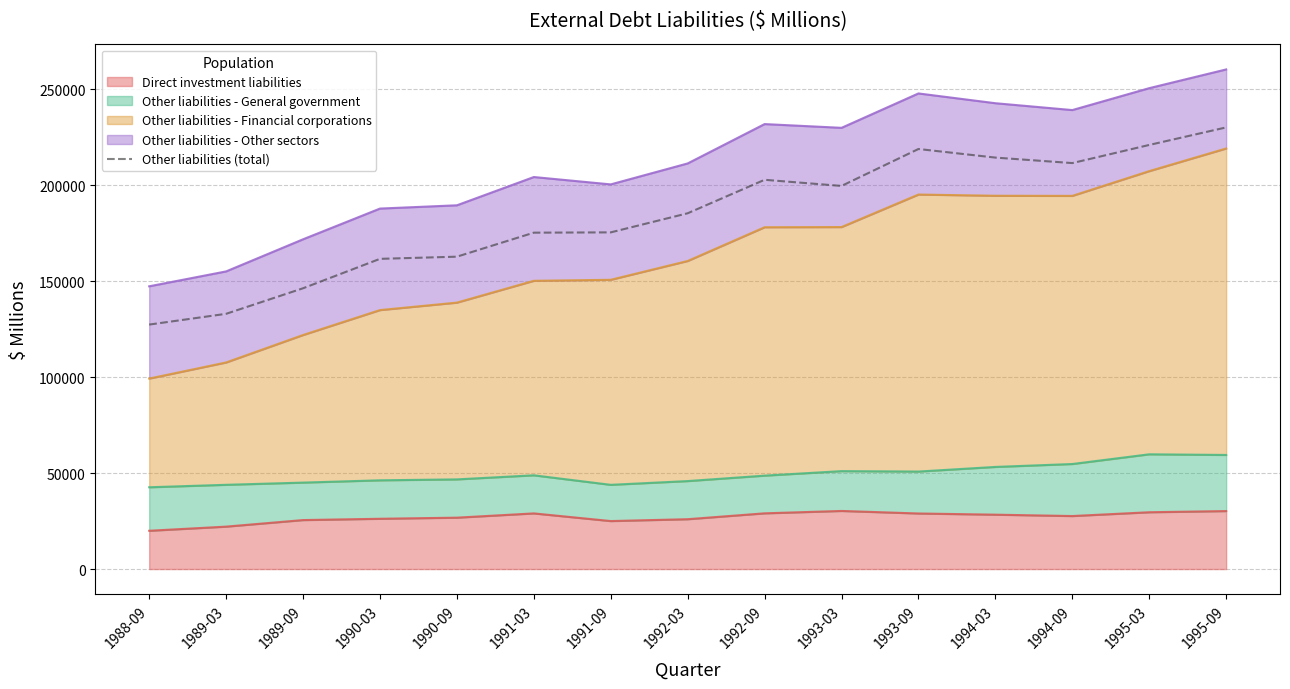

Which label corresponds to the smallest value in the chart?

1988-09